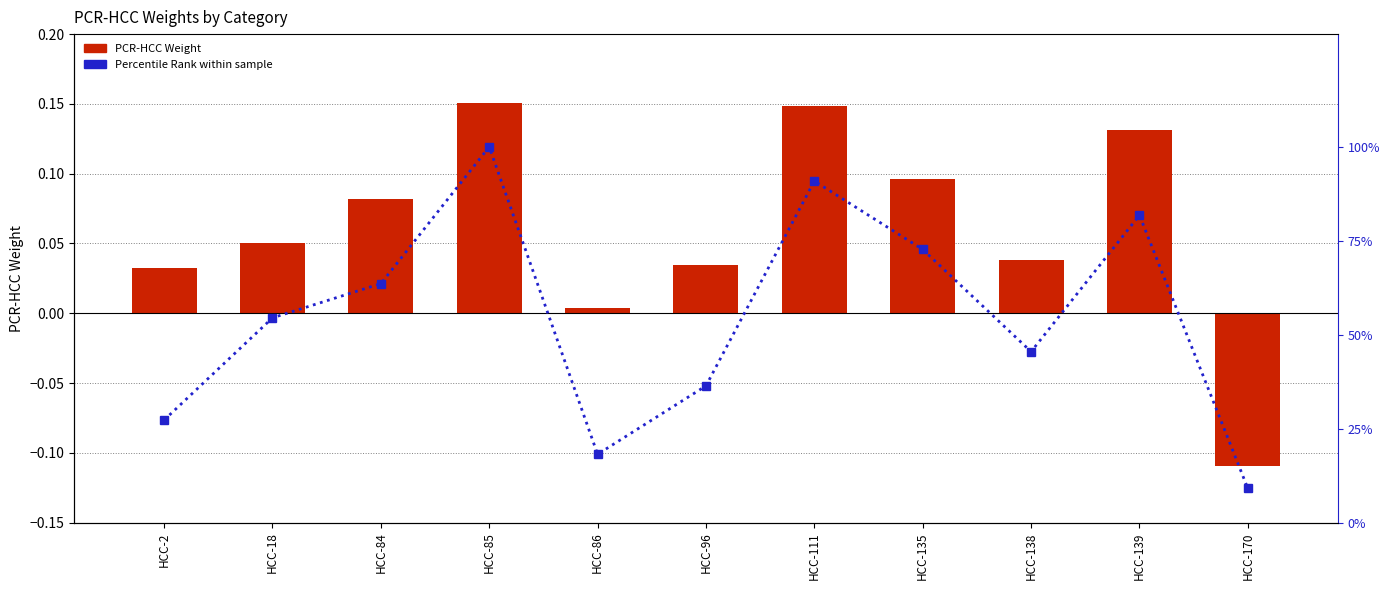

List the labels in order of Percentile Rank value, largest first.

HCC-85, HCC-111, HCC-139, HCC-135, HCC-84, HCC-18, HCC-138, HCC-96, HCC-2, HCC-86, HCC-170